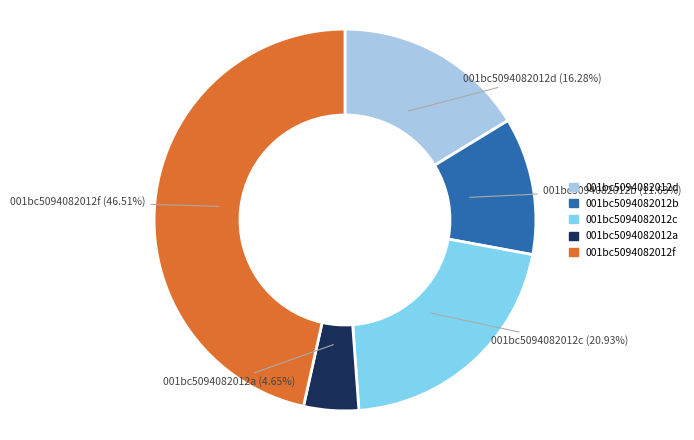

Is the sum of 001bc5094082012c and 001bc5094082012d greater than half?

No